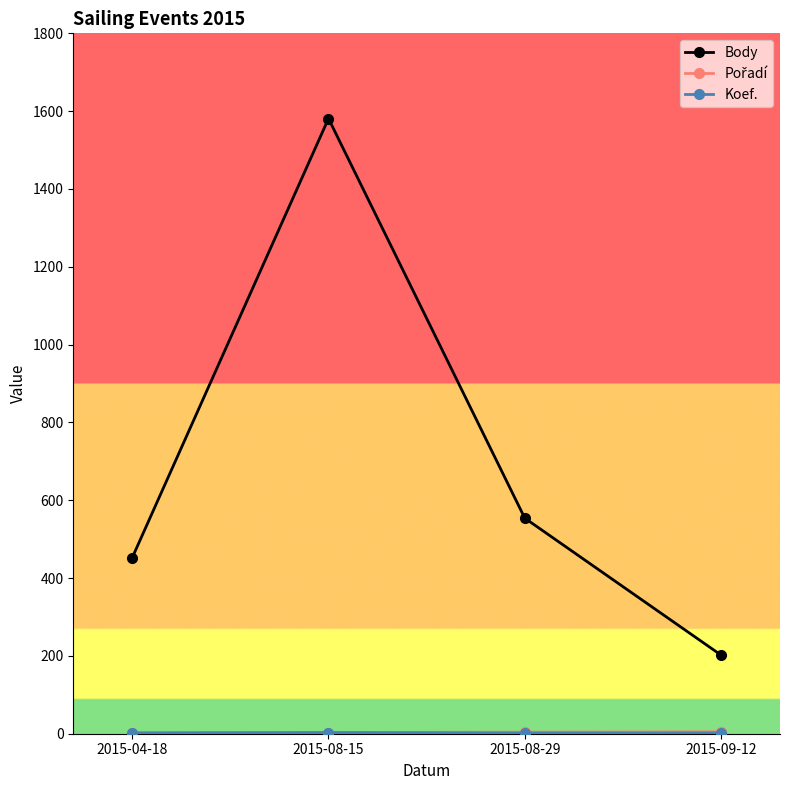

What is the sum of all Body values?

2789